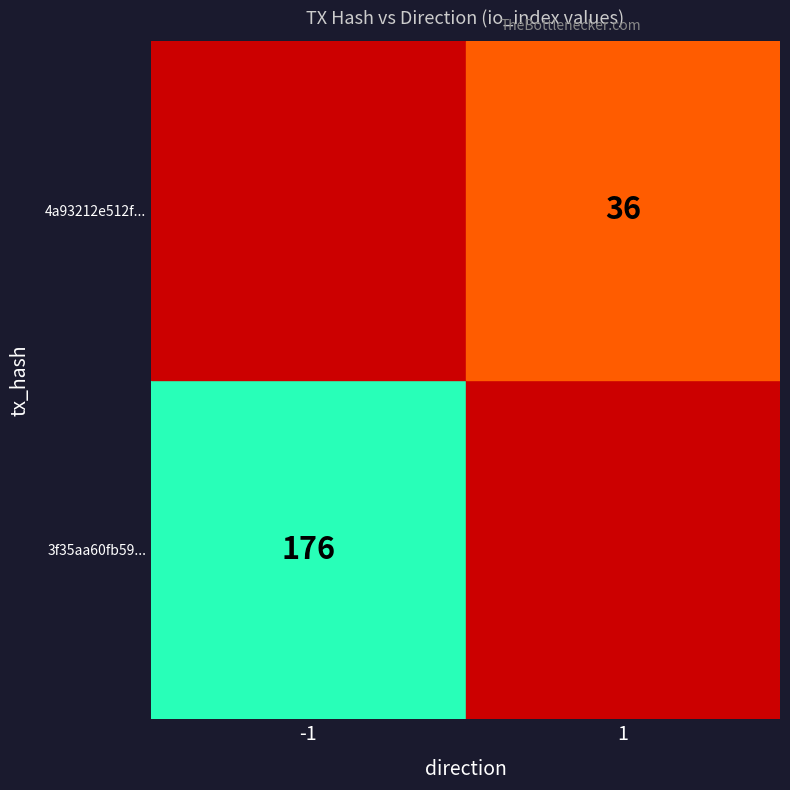

Which series has the widest spread of values?

3f35aa60fb59d4b495d4c6af300baaf77e6ab8d